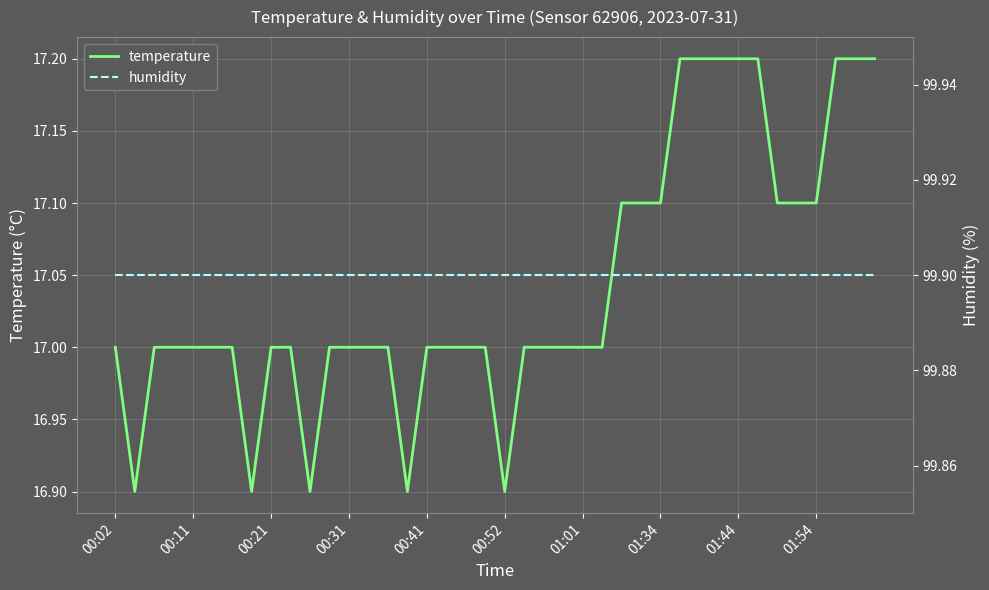

The temperature series shows 17.2 at 01:44. True or false?

True